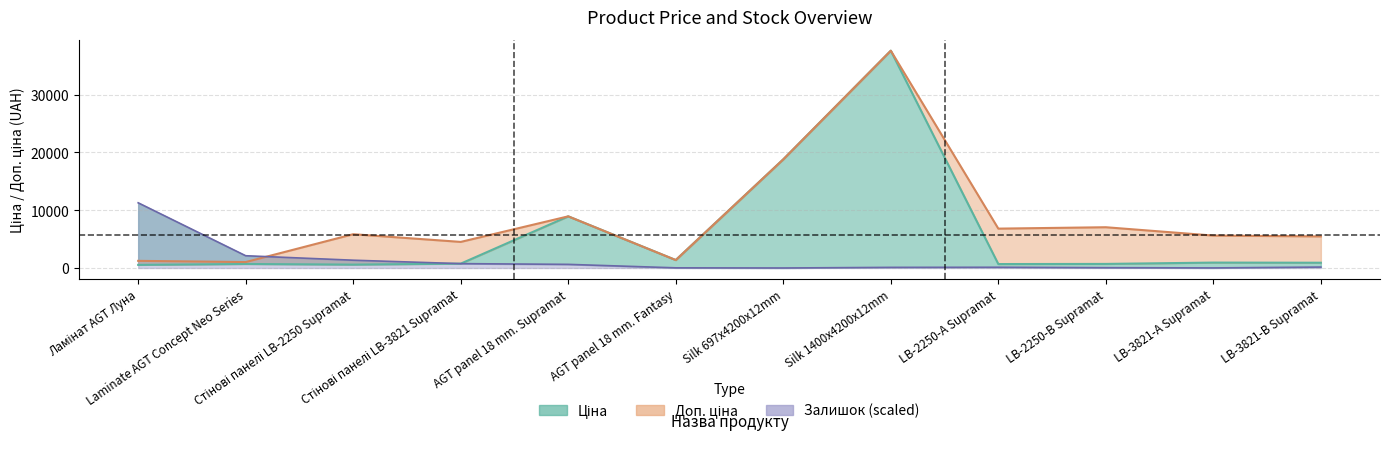

What is the greatest value displayed?

37593.6